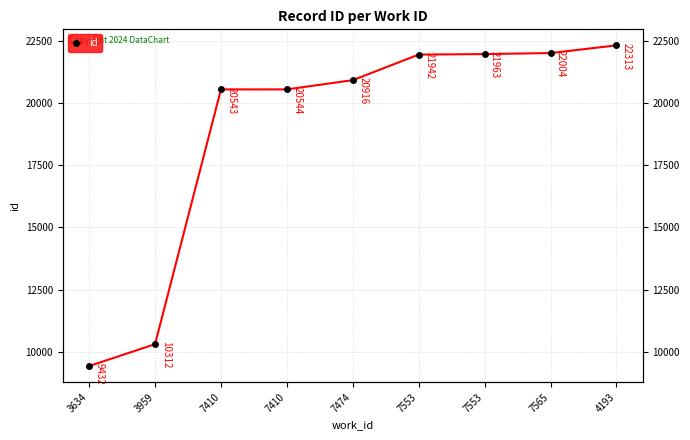

Reading left to right, what are all the values shown in this chart?

3634=9432	3959=10312	7410=20543	7410=20544	7474=20916	7553=21942	7553=21963	7565=22004	4193=22313